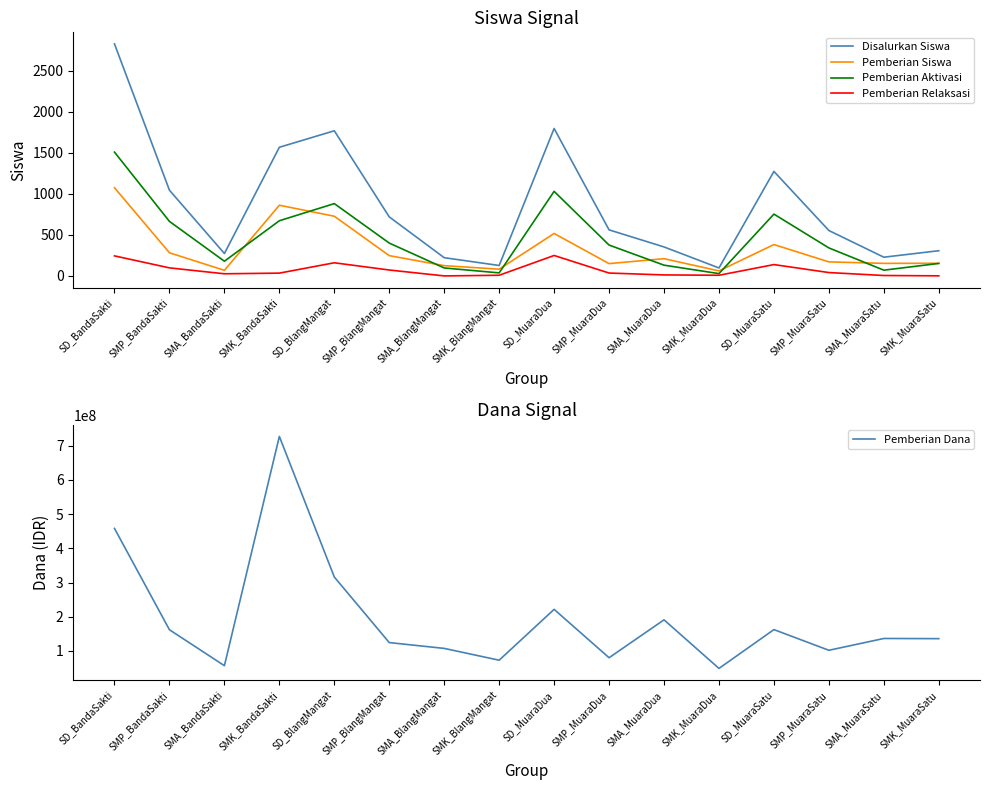

Count the number of data series in this chart.

5